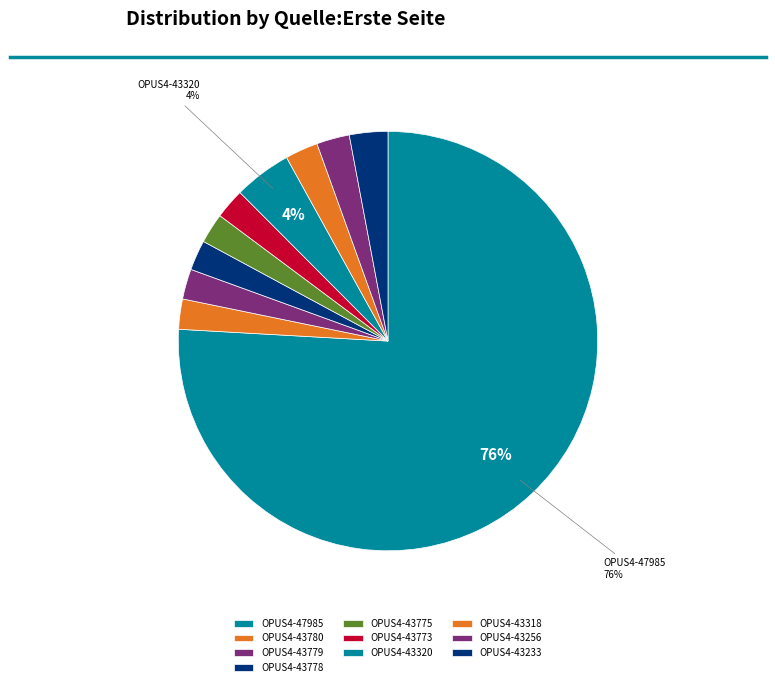

Combined, what portion of the pie is OPUS4-43779 and OPUS4-43318?

4.9%